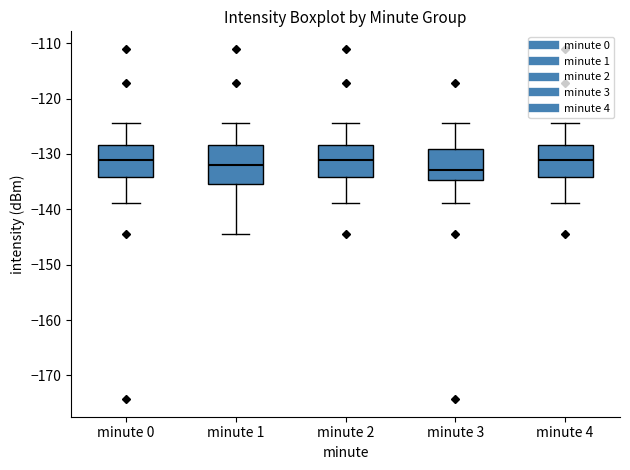

Where is the upper edge of the box for minute 0 on the y-axis? The values are not printed on the chart, so give them approximately, as read against the axis.

-128